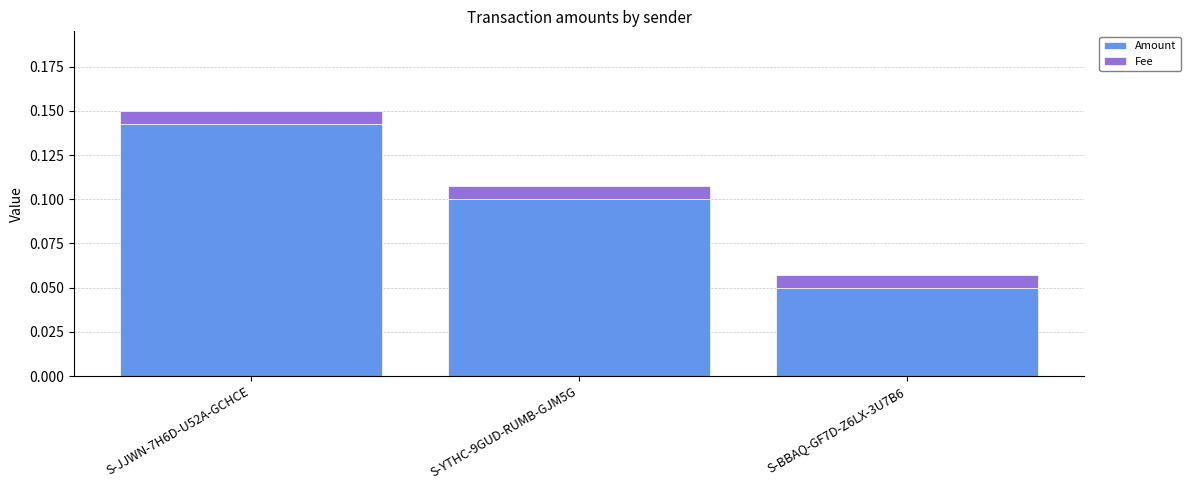

At which label does Amount reach its minimum?

S-BBAQ-GF7D-Z6LX-3U7B6